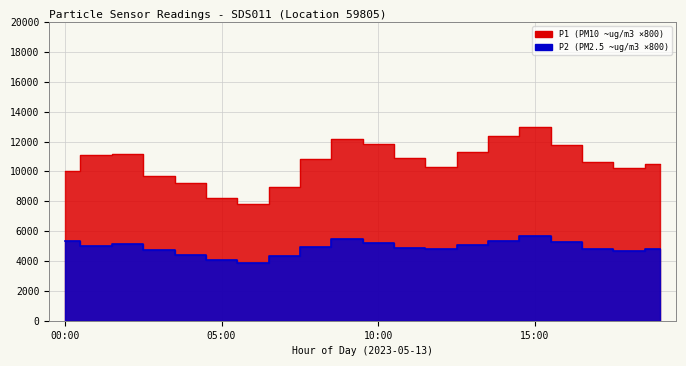

What is the average value of the P1 series?

10599.6